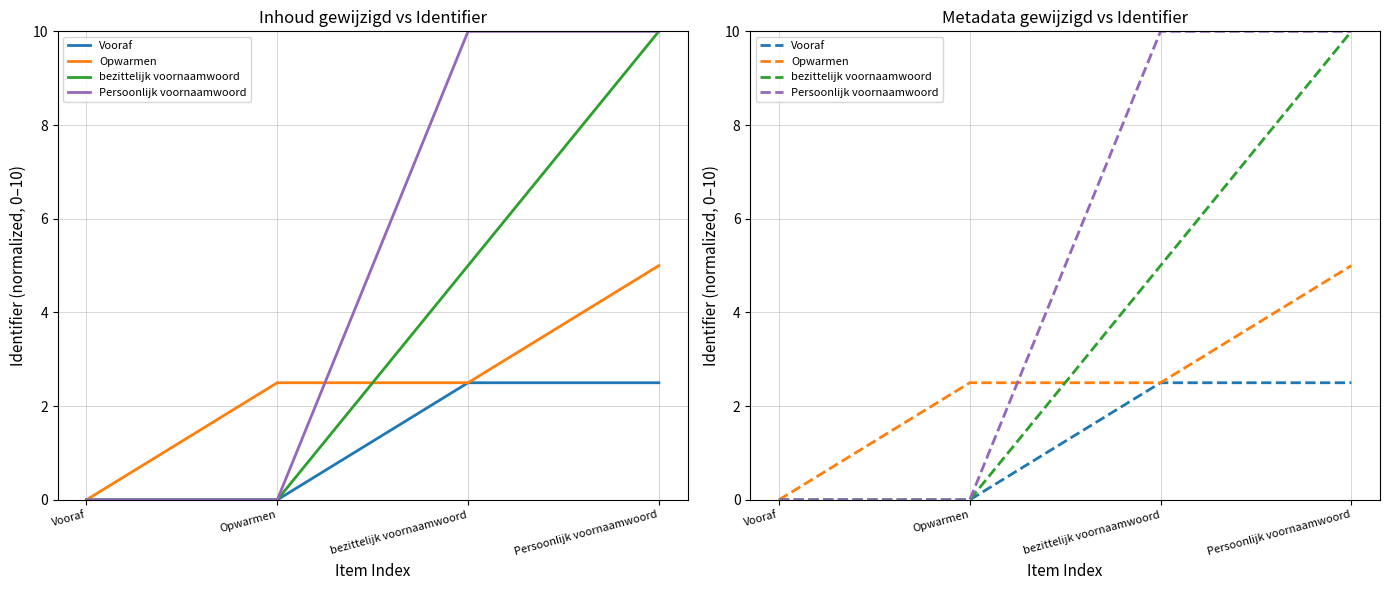

What is the difference between the second highest and second lowest values in the Persoonlijk voornaamwoord series?

10.0